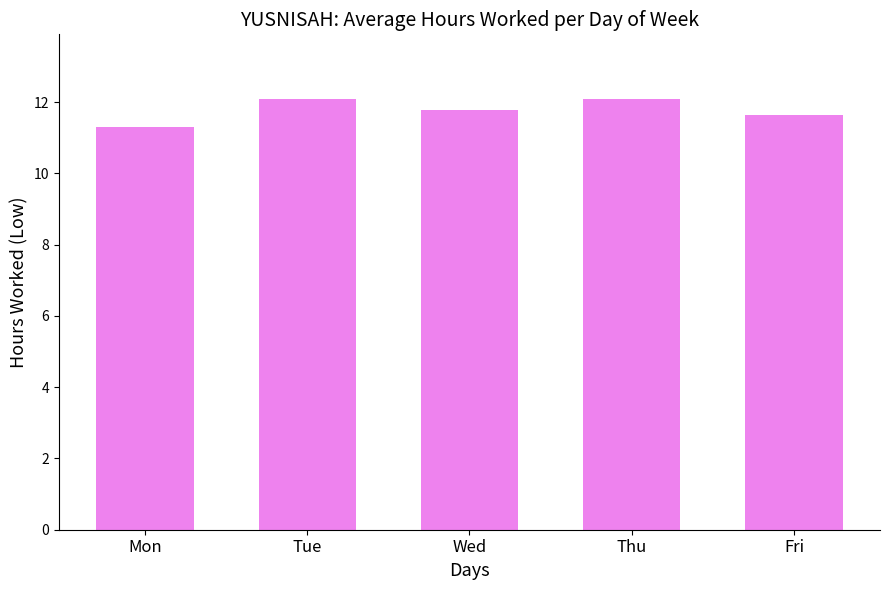

What is the difference between the values at Mon and Wed?

0.5